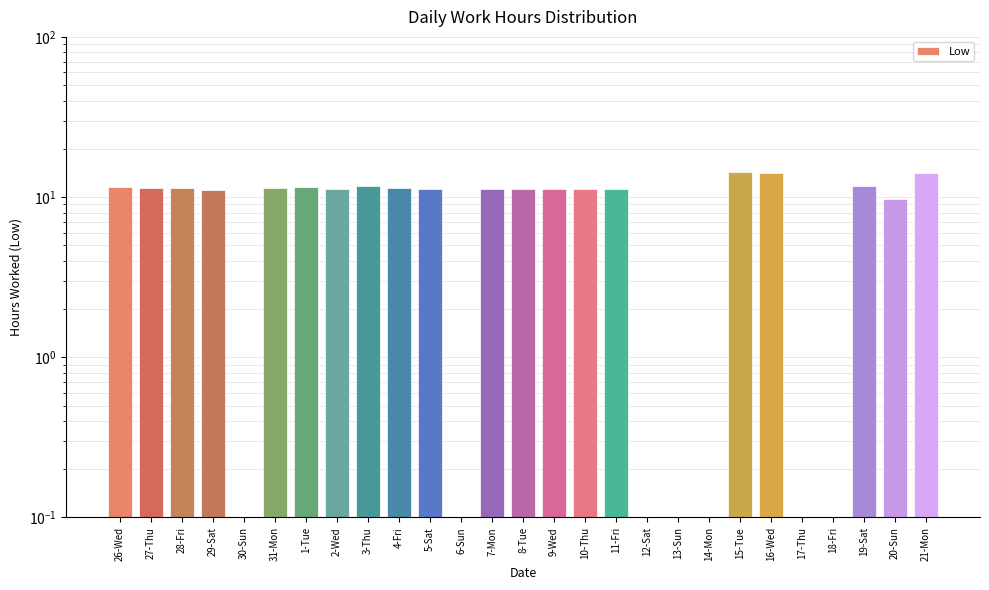

Count the number of data series in this chart.

1